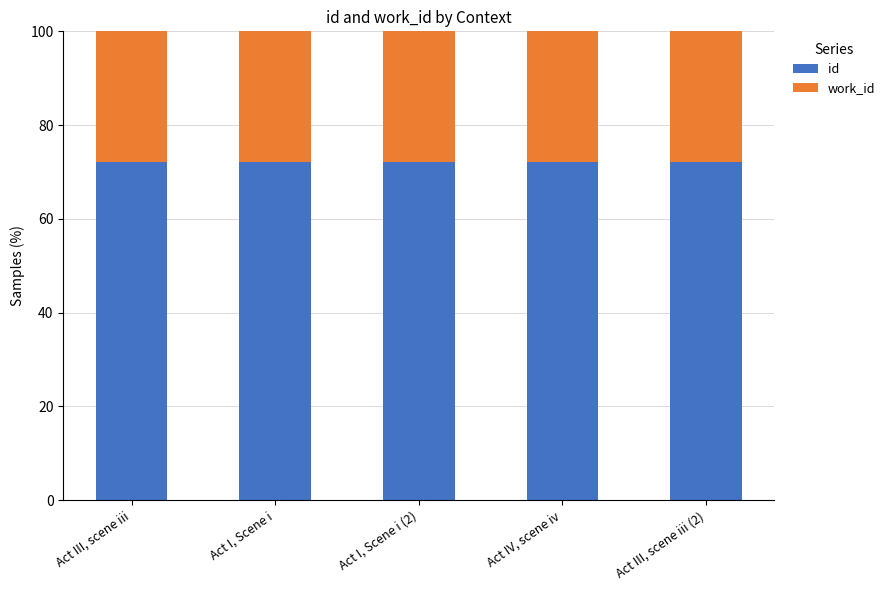

What is the value of the id bar at the 1st from the left?

72.2